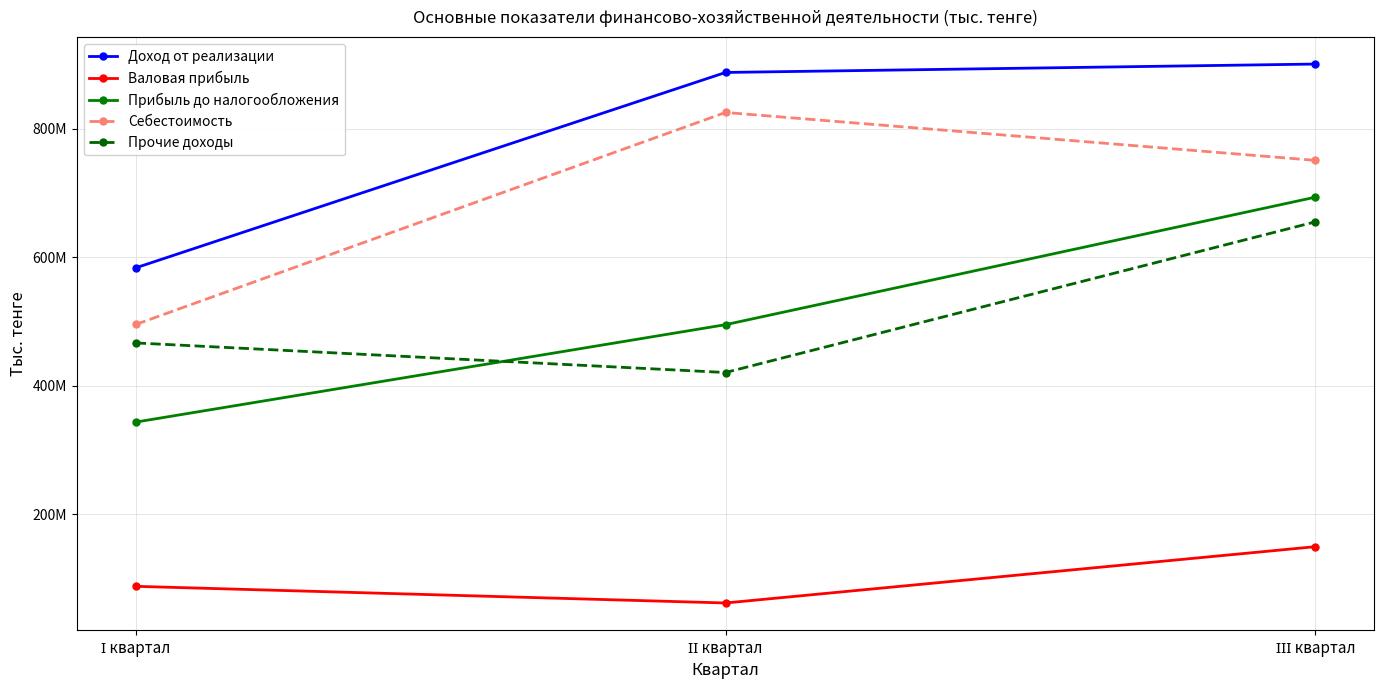

At which category is the sum across all series the highest?

ІІІ квартал